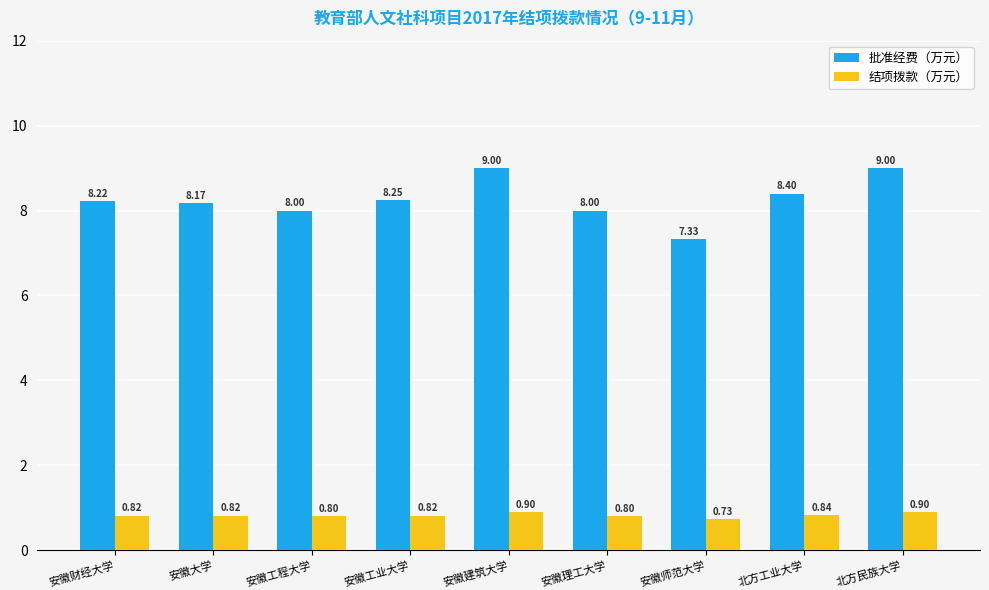

Is the value of 批准经费（万元） at 安徽财经大学 greater than the value of 结项拨款（万元） at 北方民族大学?

Yes